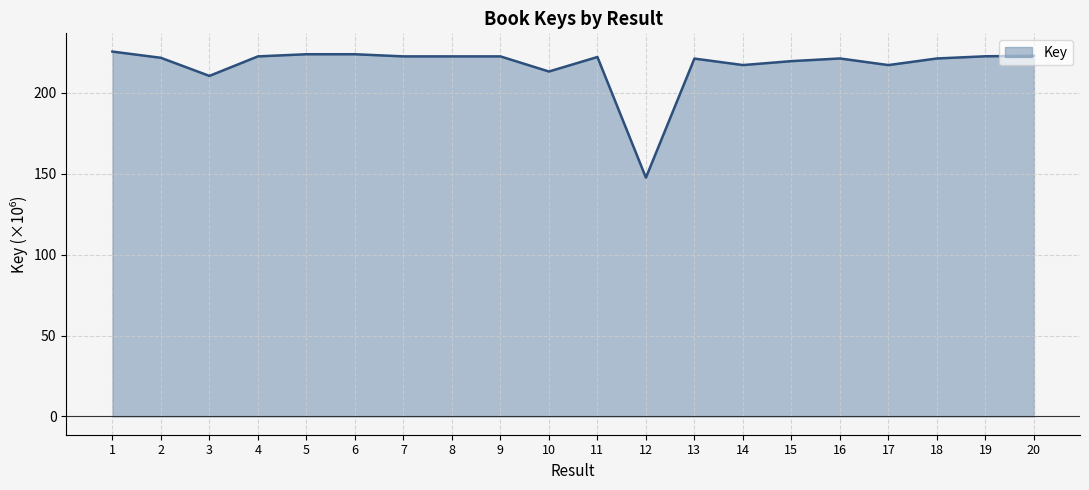

Approximately how many times larger is the value at 7 compared to 11?

1.0